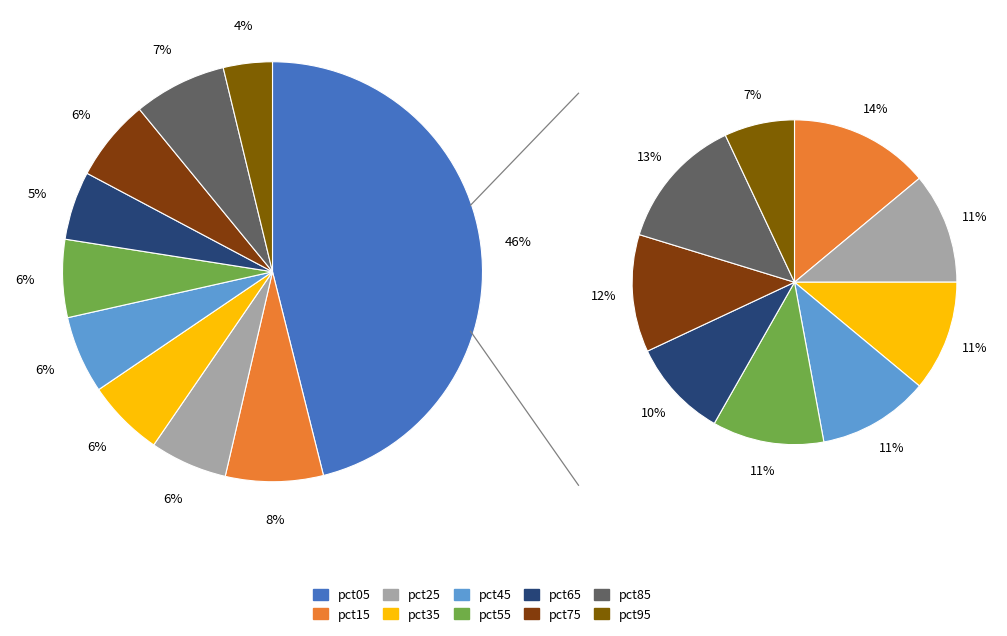

What percentage is the pct75 slice, to the nearest percent?

6%